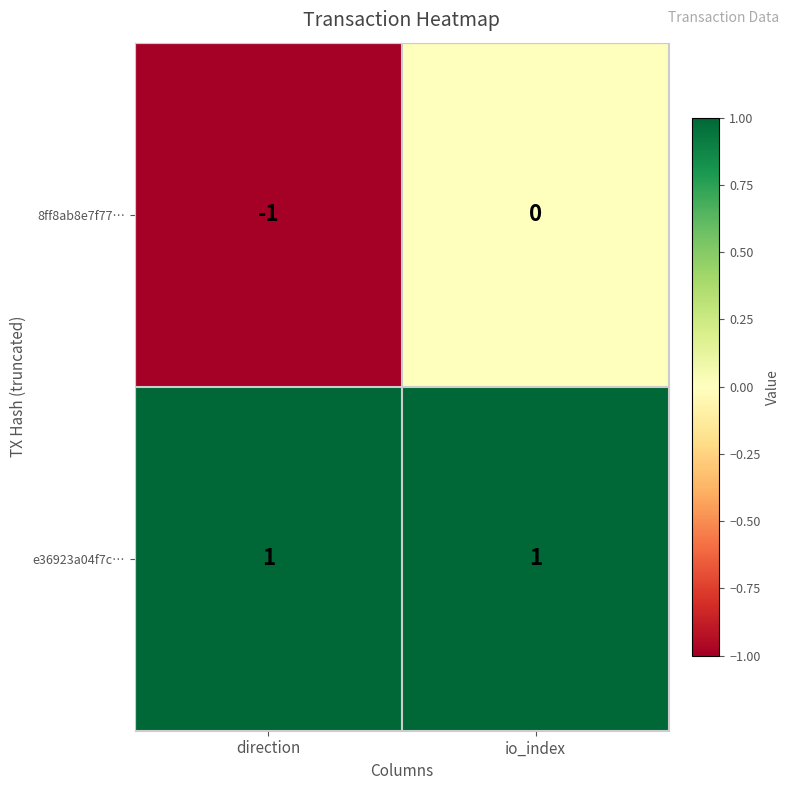

At which category does the chart reach its minimum across all series?

direction